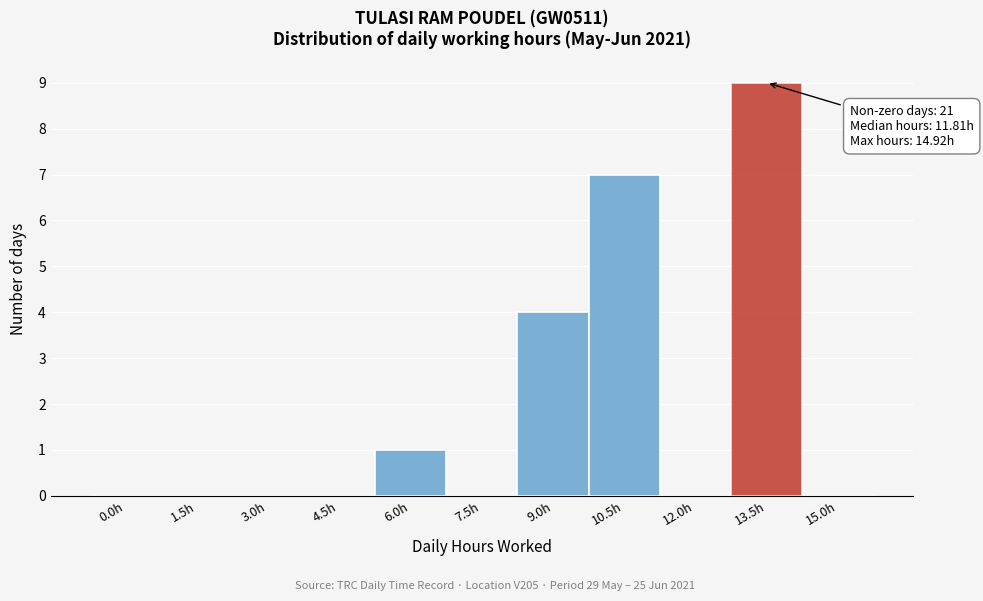

Reading left to right, extract all data points from this chart.

0.0h=0	1.5h=0	3.0h=0	4.5h=0	6.0h=1	7.5h=0	9.0h=4	10.5h=7	12.0h=0	13.5h=9	15.0h=0